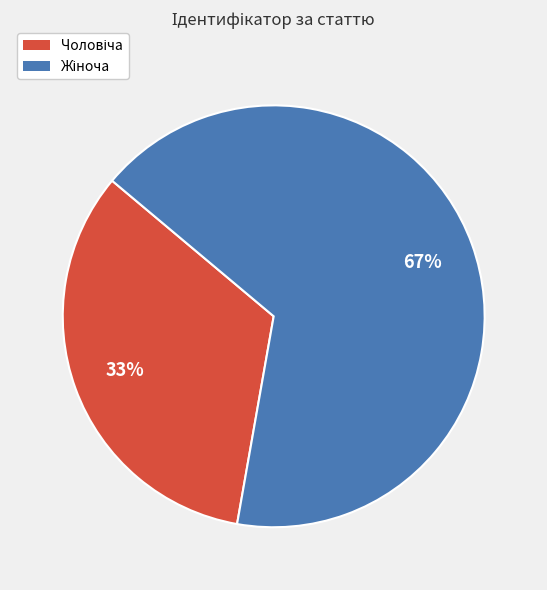

To the nearest percent, what is the average slice percentage?

50%